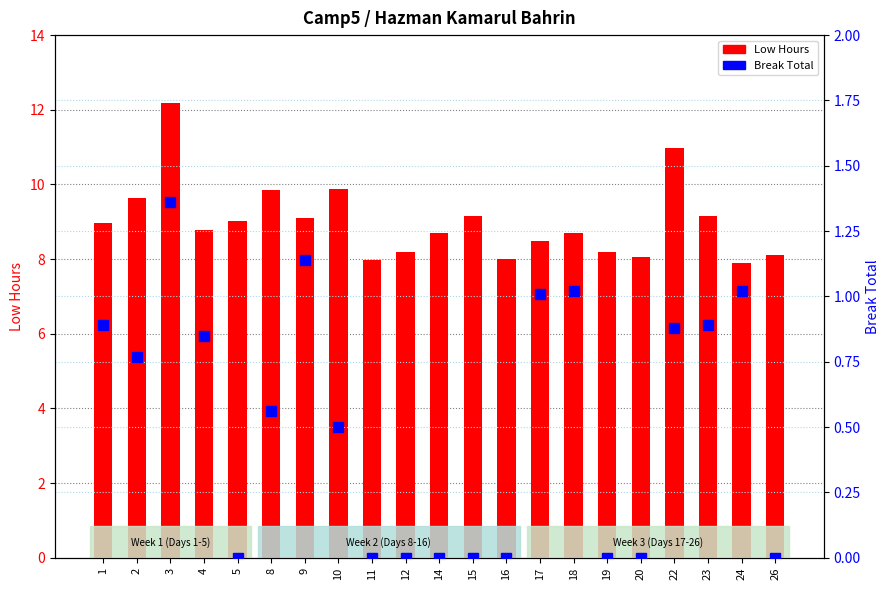

What is the maximum value shown in the chart?

12.2